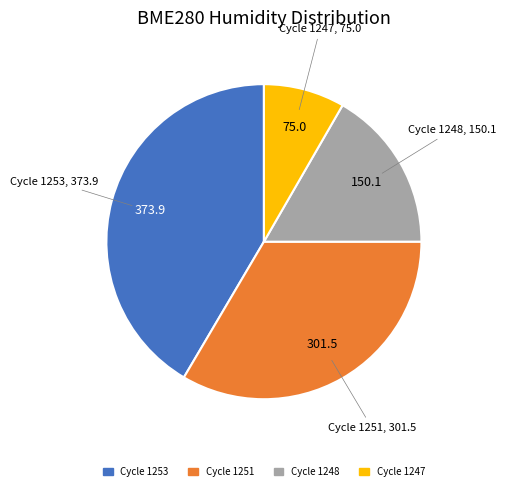

What is the ratio of the value at Cycle 1248 to the value at Cycle 1247?

2.0